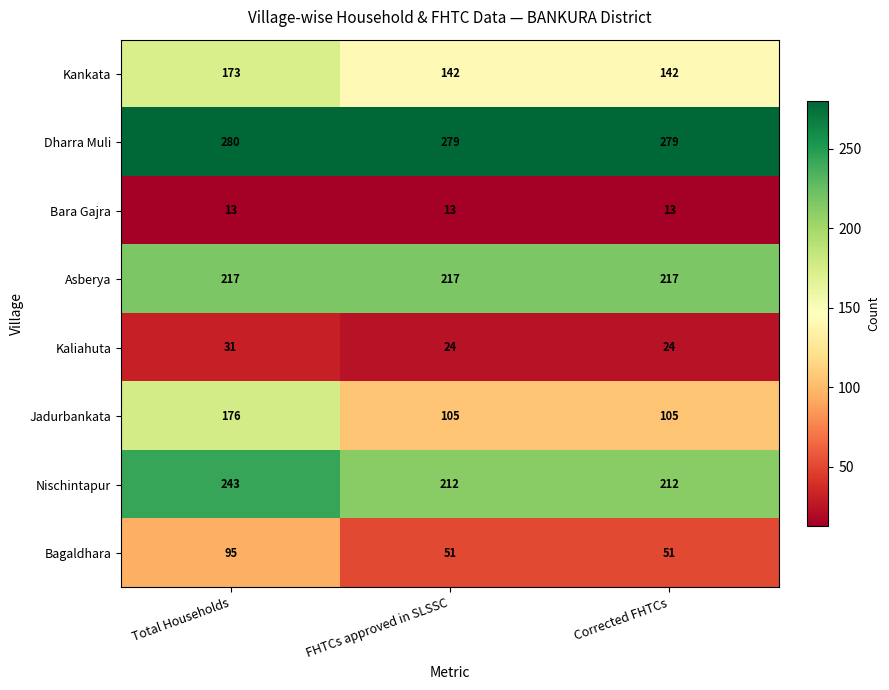

What is the difference between the maximum and minimum values in the Nischintapur series?

31